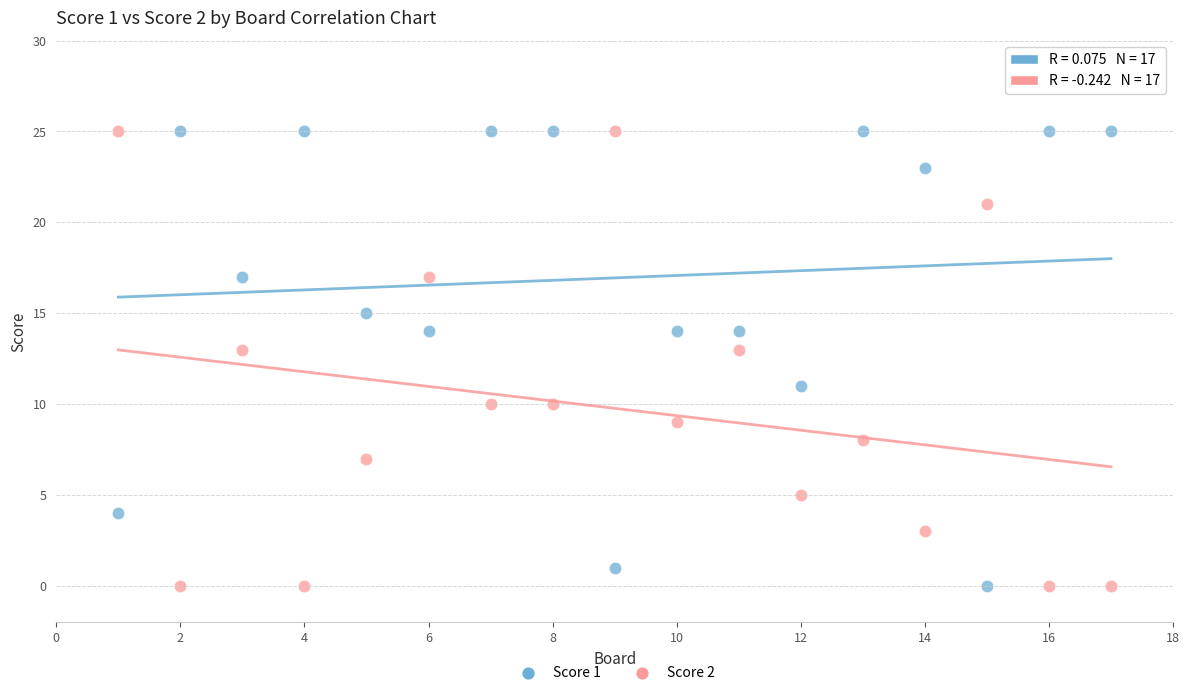

Across all data points, what is the range of Y values (max minus min)?

25